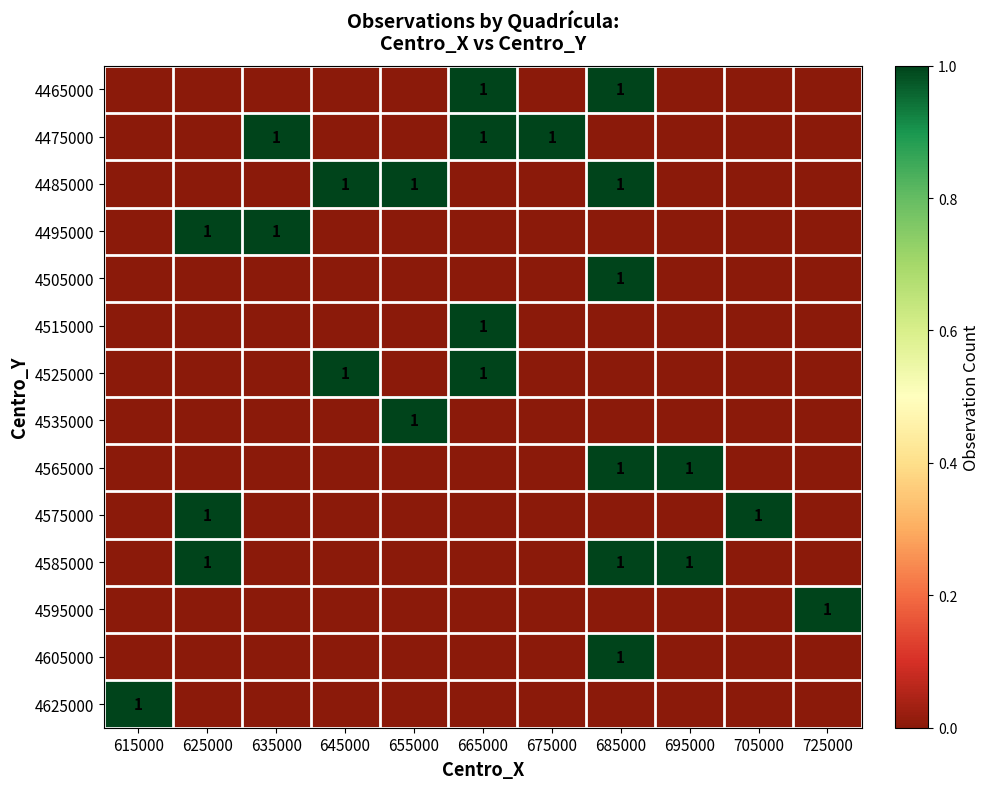

Is it true that 4485000 equals 2 at 685000?

False